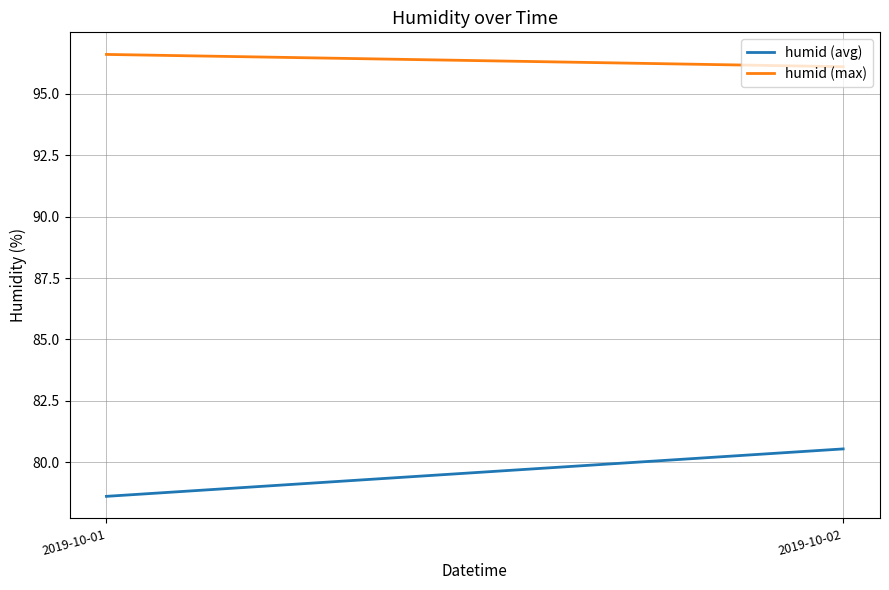

The value of humid (avg) at 2019-10-02 is 23.0. True or false?

False